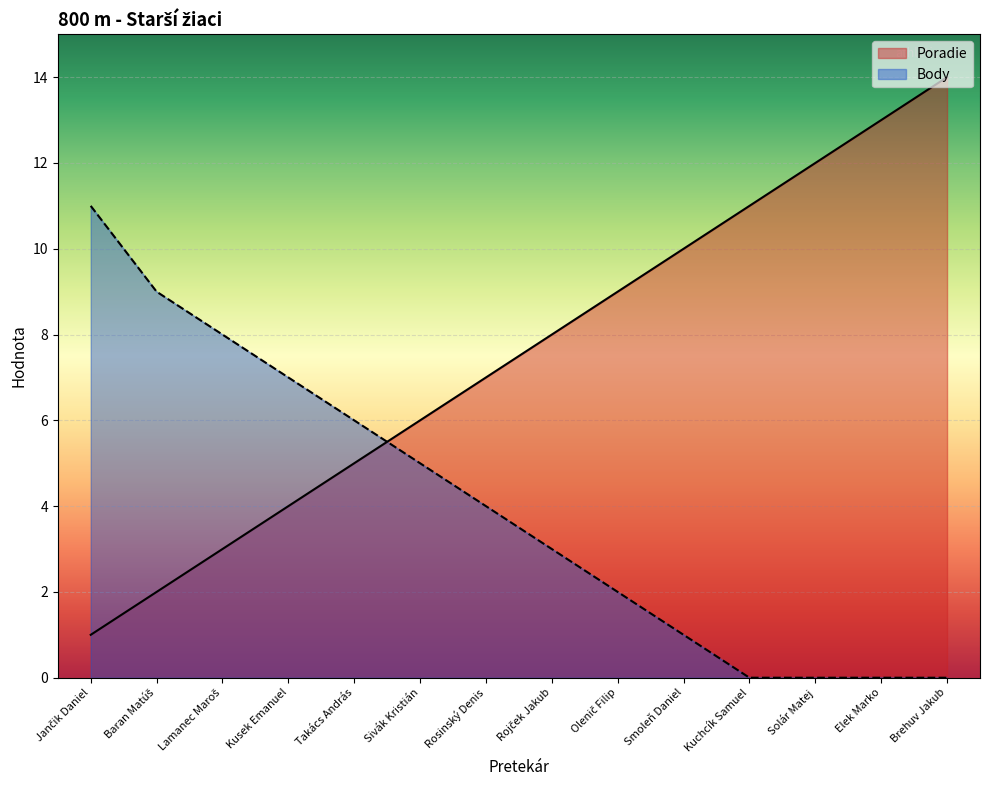

How many data points in Poradie are less than 8?

7